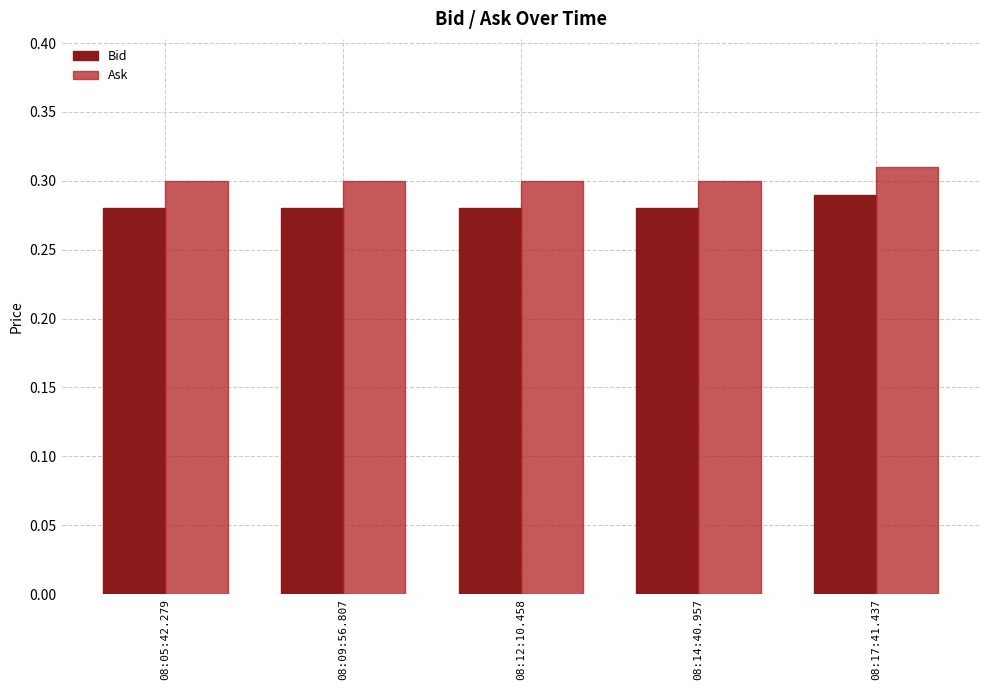

How many bars are there in each group?

2